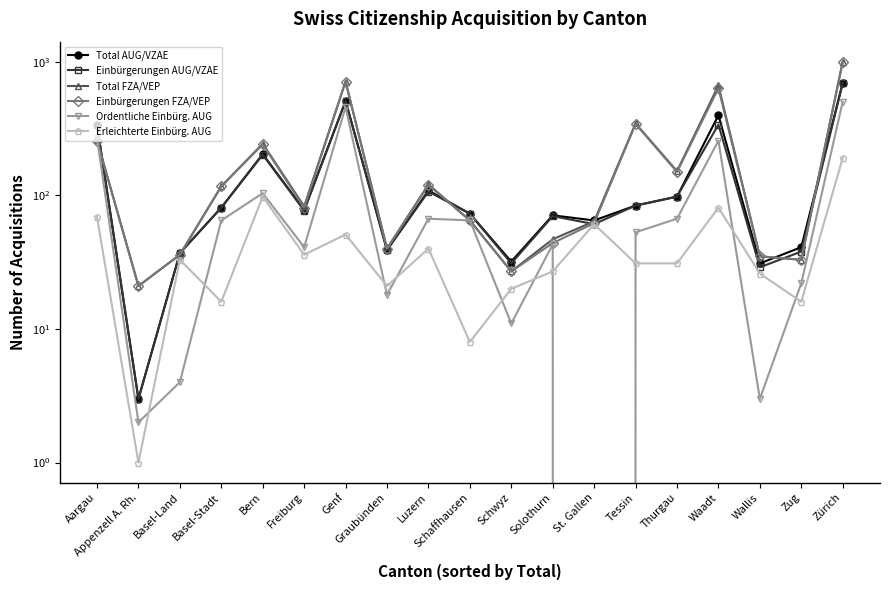

Reading left to right, transcribe all the data shown in this chart.

Total AUG/VZAE: Aargau=338	Appenzell A. Rh.=3	Basel-Land=37	Basel-Stadt=81	Bern=204	Freiburg=78	Genf=509	Graubünden=39	Luzern=109	Schaffhausen=73	Schwyz=32	Solothurn=71	St. Gallen=65	Tessin=84	Thurgau=98	Waadt=399	Wallis=31	Zug=41	Zürich=697
Einbürgerungen AUG/VZAE: Aargau=337	Appenzell A. Rh.=3	Basel-Land=37	Basel-Stadt=81	Bern=202	Freiburg=77	Genf=509	Graubünden=39	Luzern=107	Schaffhausen=73	Schwyz=31	Solothurn=70	St. Gallen=61	Tessin=84	Thurgau=98	Waadt=339	Wallis=29	Zug=38	Zürich=694
Total FZA/VEP: Aargau=261	Appenzell A. Rh.=21	Basel-Land=36	Basel-Stadt=117	Bern=244	Freiburg=83	Genf=713	Graubünden=40	Luzern=121	Schaffhausen=65	Schwyz=27	Solothurn=47	St. Gallen=64	Tessin=346	Thurgau=152	Waadt=666	Wallis=35	Zug=33	Zürich=1003
Einbürgerungen FZA/VEP: Aargau=257	Appenzell A. Rh.=21	Basel-Land=36	Basel-Stadt=117	Bern=241	Freiburg=81	Genf=713	Graubünden=40	Luzern=120	Schaffhausen=65	Schwyz=27	Solothurn=44	St. Gallen=62	Tessin=343	Thurgau=150	Waadt=635	Wallis=35	Zug=33	Zürich=1000
Ordentliche Einbürg. AUG: Aargau=268	Appenzell A. Rh.=2	Basel-Land=4	Basel-Stadt=65	Bern=104	Freiburg=41	Genf=458	Graubünden=18	Luzern=67	Schaffhausen=65	Schwyz=11	Solothurn=43	St. Gallen=0	Tessin=53	Thurgau=67	Waadt=257	Wallis=3	Zug=22	Zürich=503
Erleichterte Einbürg. AUG: Aargau=69	Appenzell A. Rh.=1	Basel-Land=33	Basel-Stadt=16	Bern=98	Freiburg=36	Genf=51	Graubünden=21	Luzern=40	Schaffhausen=8	Schwyz=20	Solothurn=27	St. Gallen=61	Tessin=31	Thurgau=31	Waadt=81	Wallis=26	Zug=16	Zürich=191